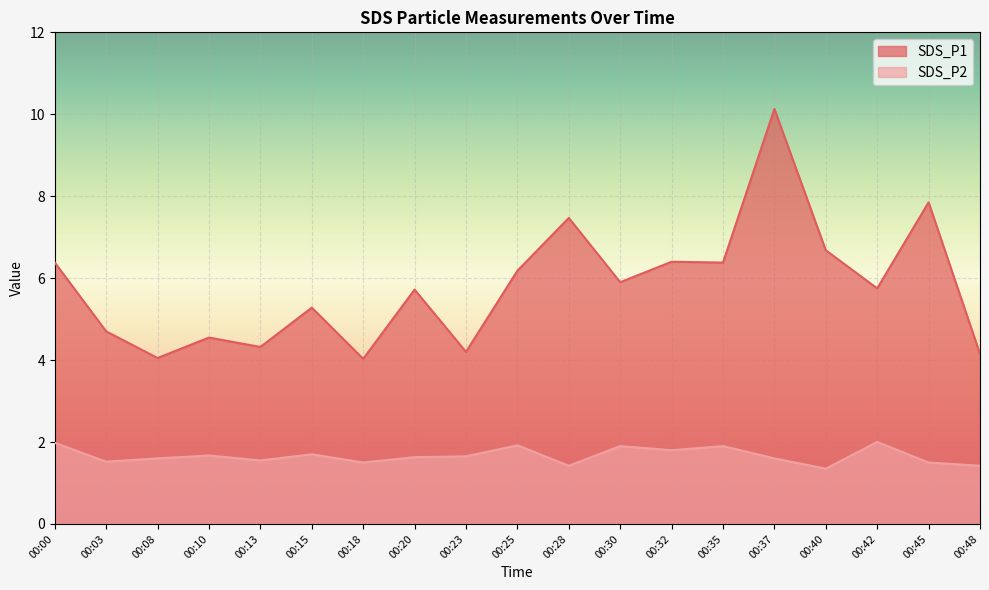

The value of SDS_P1 at 00:08 is 4.0. True or false?

True